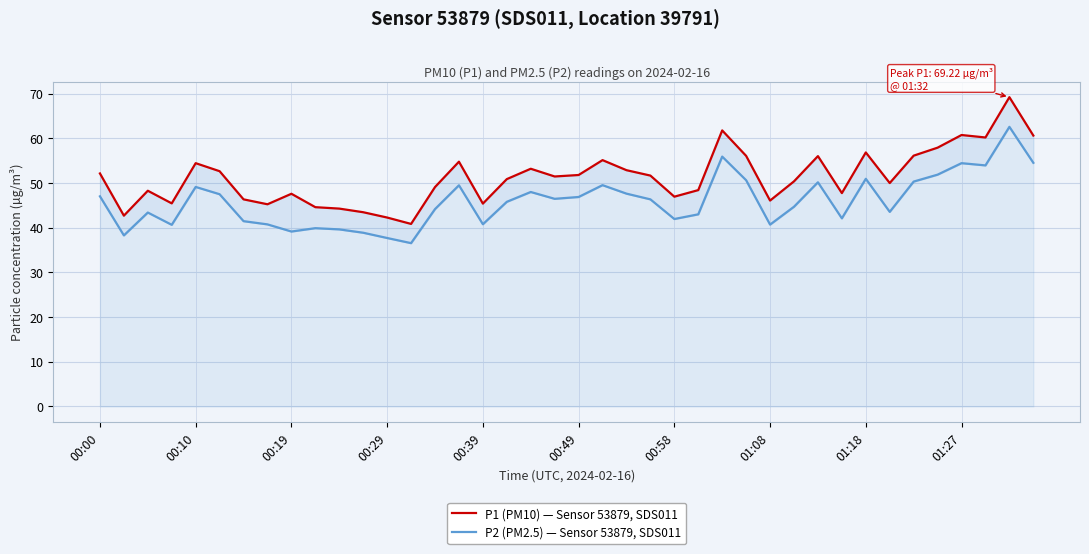

What is the difference between the second highest and minimum values in the P2 (PM2.5) — Sensor 53879, SDS011 series?

19.4